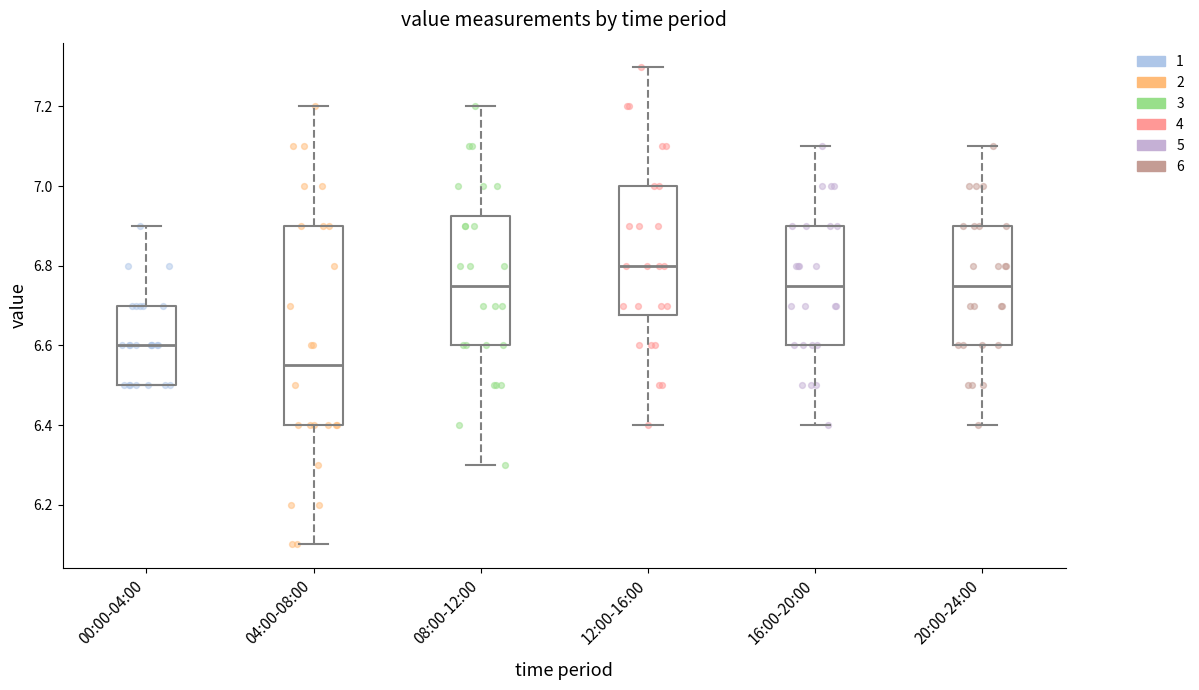

Reading left to right, read every box against the y-axis: the position of its median line, the range the box covers, and the ends of its whiskers. The values are not printed on the chart, so give them approximately, as read against the axis.

00:00-04:00: median 6.60, box 6.50 to 6.70, whiskers 6.50 to 6.90
04:00-08:00: median 6.56, box 6.40 to 6.90, whiskers 6.10 to 7.20
08:00-12:00: median 6.76, box 6.60 to 6.92, whiskers 6.30 to 7.20
12:00-16:00: median 6.80, box 6.68 to 7.00, whiskers 6.40 to 7.30
16:00-20:00: median 6.76, box 6.60 to 6.90, whiskers 6.40 to 7.10
20:00-24:00: median 6.76, box 6.60 to 6.90, whiskers 6.40 to 7.10